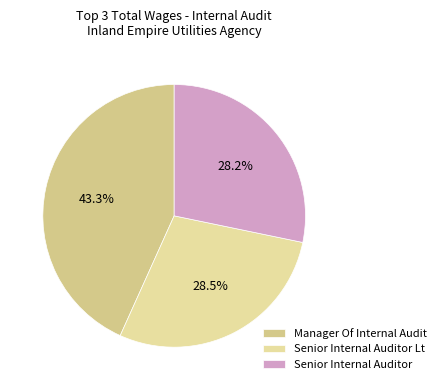

Which category has the biggest portion of the pie?

Manager Of Internal Audit